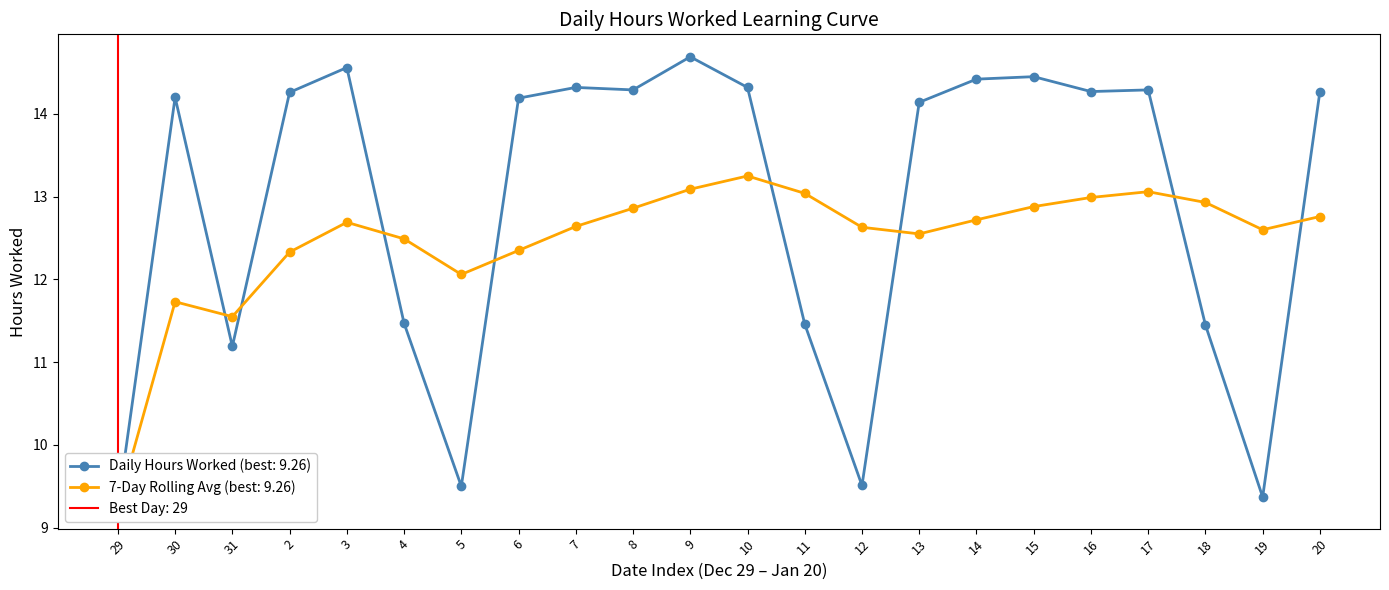

What is the highest value of the Daily Hours Worked series?

14.7